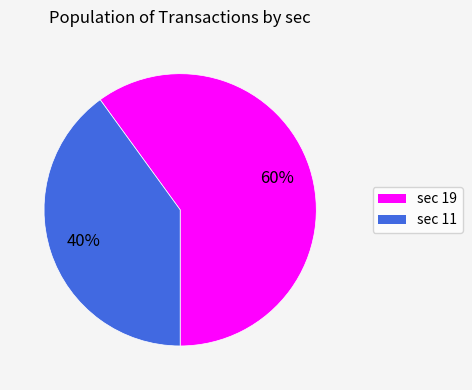

Is there any slice that represents more than half of the pie?

Yes